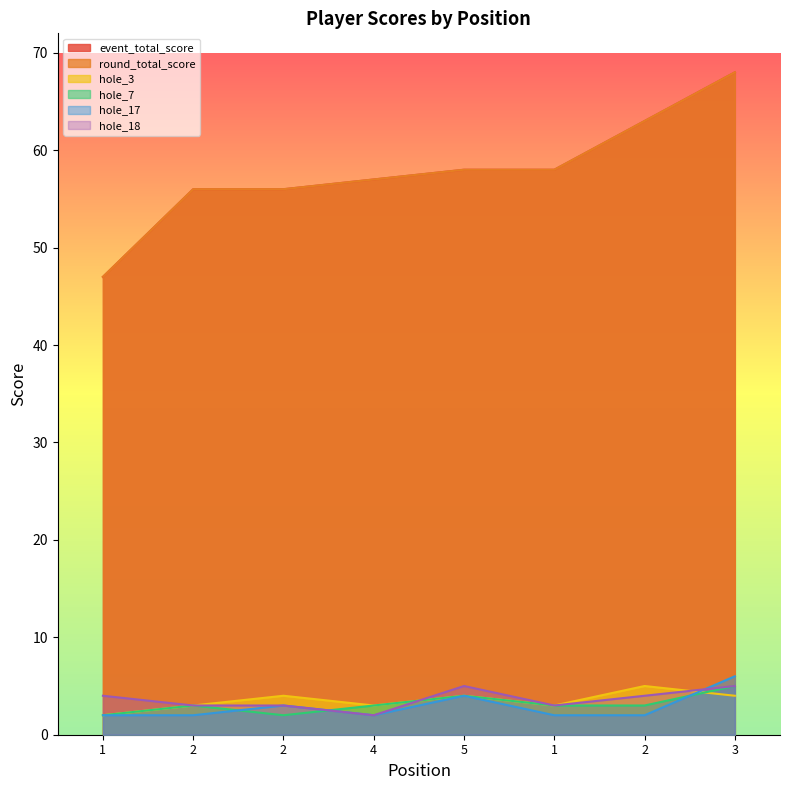

Reading left to right, list all the values displayed in this chart.

event_total_score: 1=47	2=56	2=56	4=57	5=58	1=58	2=63	3=68
round_total_score: 1=47	2=56	2=56	4=57	5=58	1=58	2=63	3=68
hole_3: 1=2	2=3	2=4	4=3	5=4	1=3	2=5	3=4
hole_7: 1=2	2=3	2=2	4=3	5=4	1=3	2=3	3=5
hole_17: 1=2	2=2	2=3	4=2	5=4	1=2	2=2	3=6
hole_18: 1=4	2=3	2=3	4=2	5=5	1=3	2=4	3=5